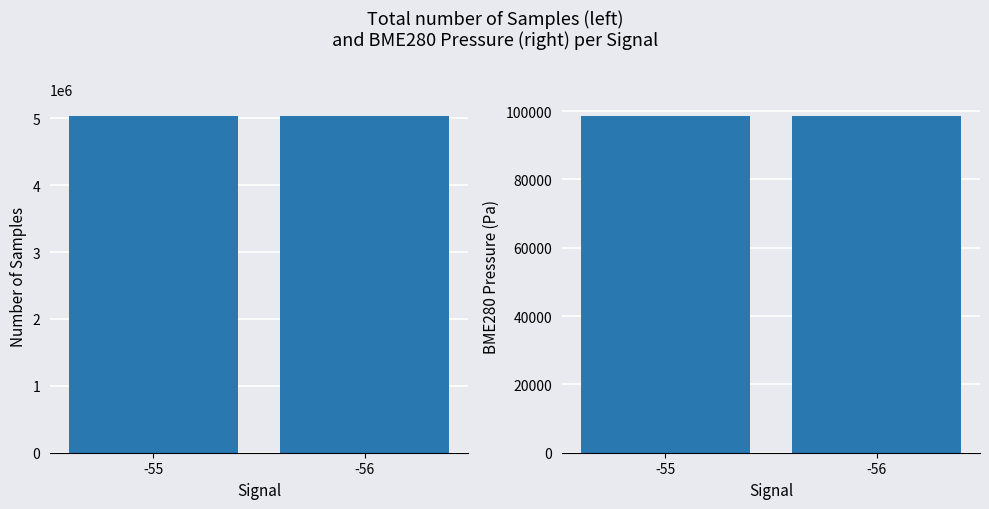

Reading right to left, extract all data points from this chart.

Samples: -56=5030935.6	-55=5030198.0
BME280_pressure: -56=98481.7	-55=98479.5